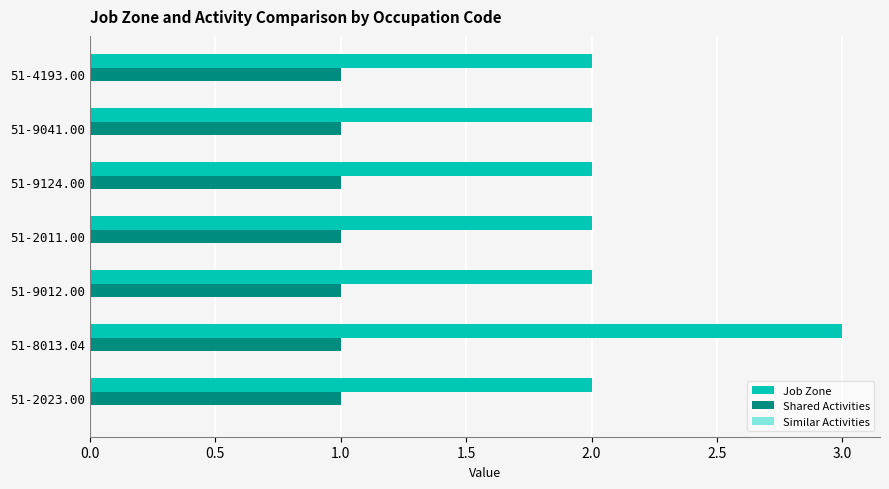

Which series has the largest range (max minus min)?

Job Zone